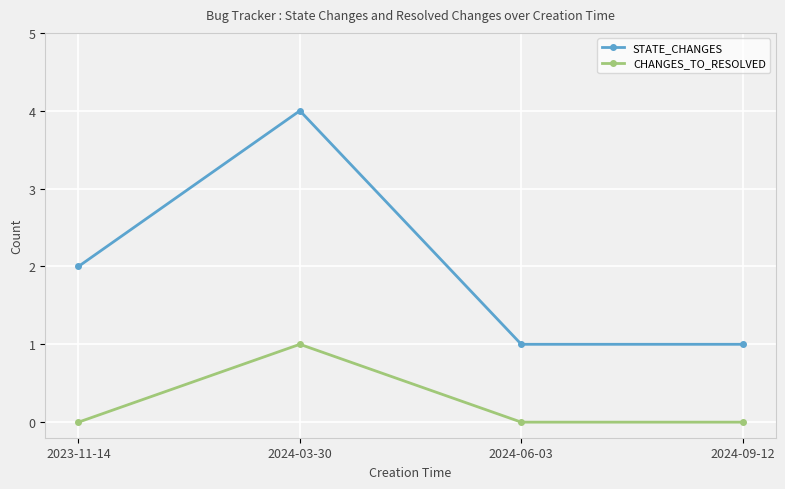

Is the value of CHANGES_TO_RESOLVED at 2023-11-14 greater than the value of STATE_CHANGES at 2024-09-12?

No